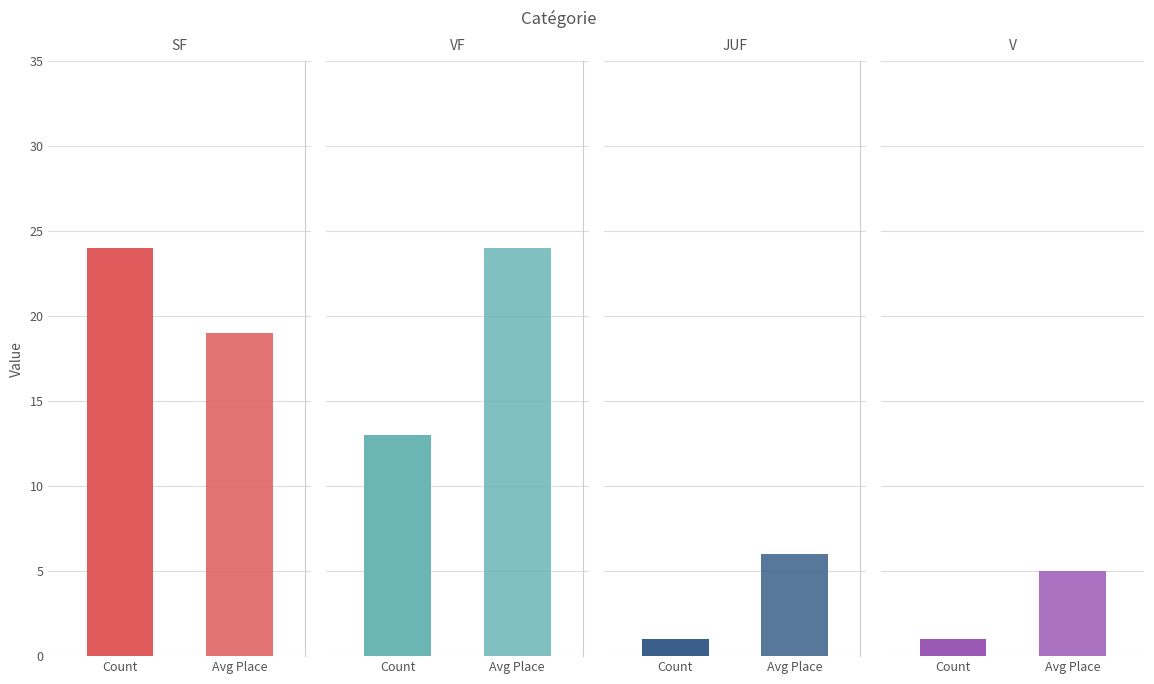

At how many categories does at least one series exceed 11?

2